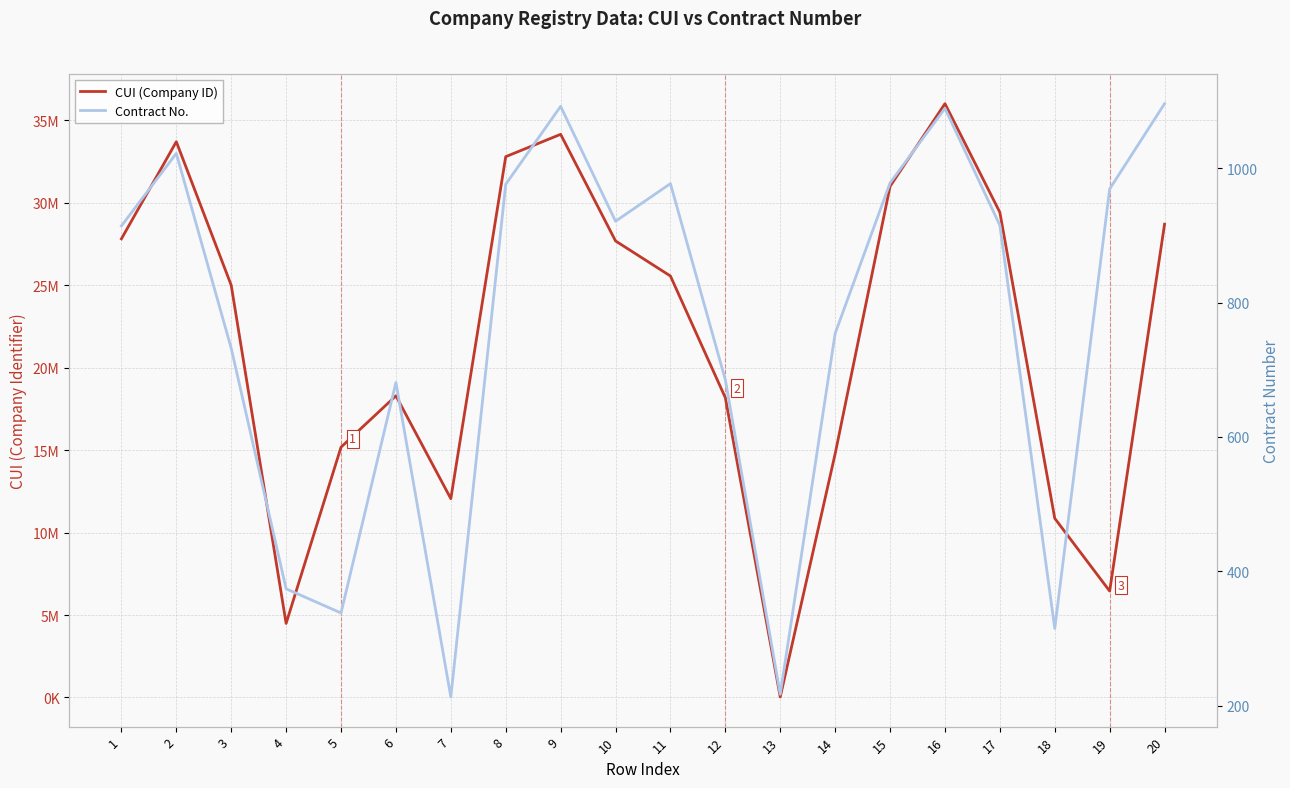

What is the difference between the maximum and minimum values in the CUI (Company ID) series?

35983162